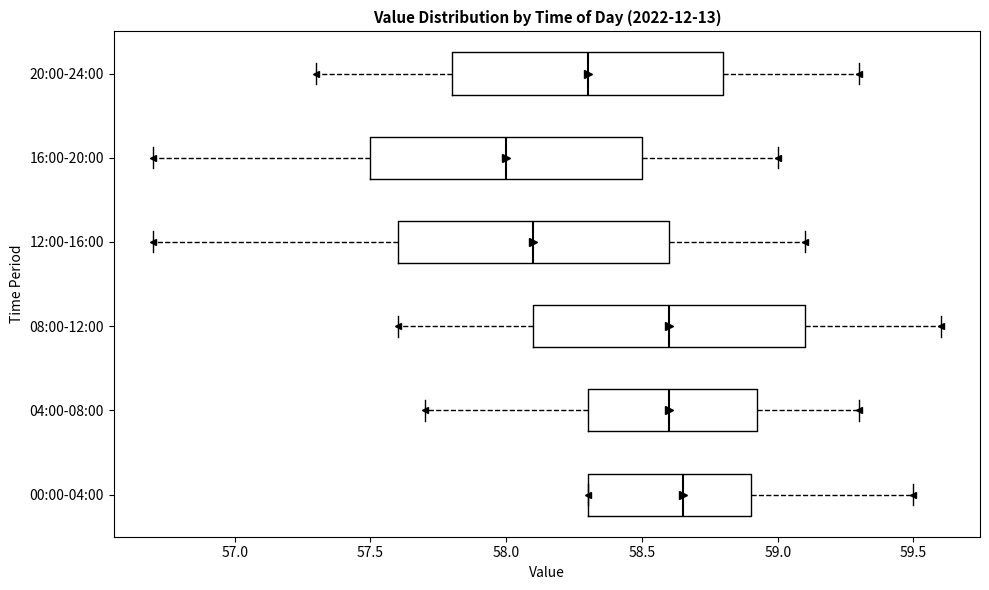

Where is the right edge of the box for 08:00-12:00 on the x-axis? The values are not printed on the chart, so give them approximately, as read against the axis.

59.10